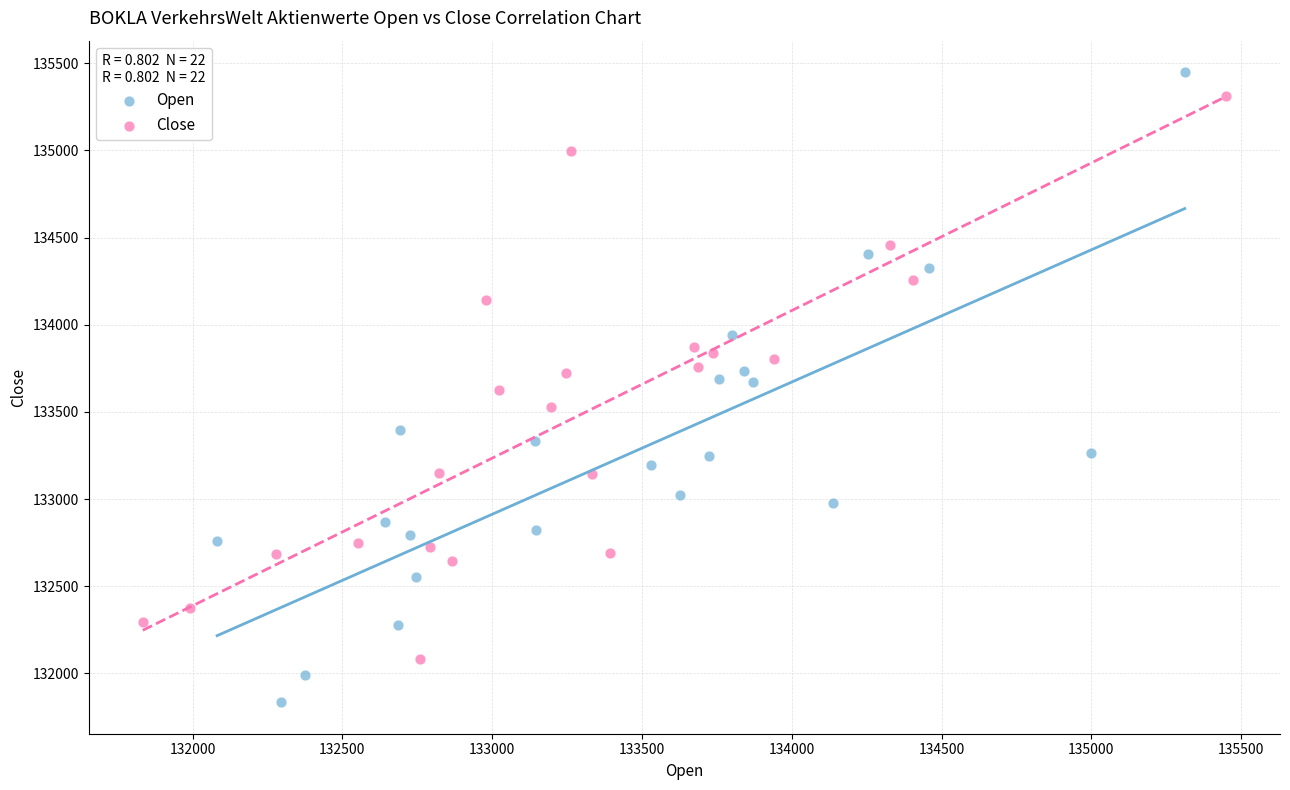

Which series has the widest spread of Y values?

Open